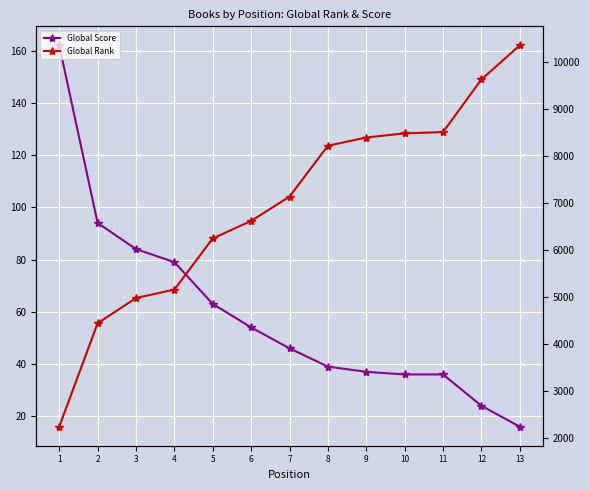

What is the sum of the Global Rank values at 1 and 4?

7405